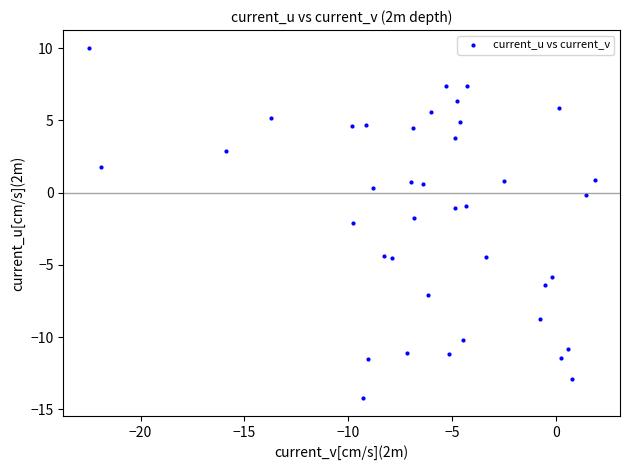

What is the range of X values (max minus min)?

24.4